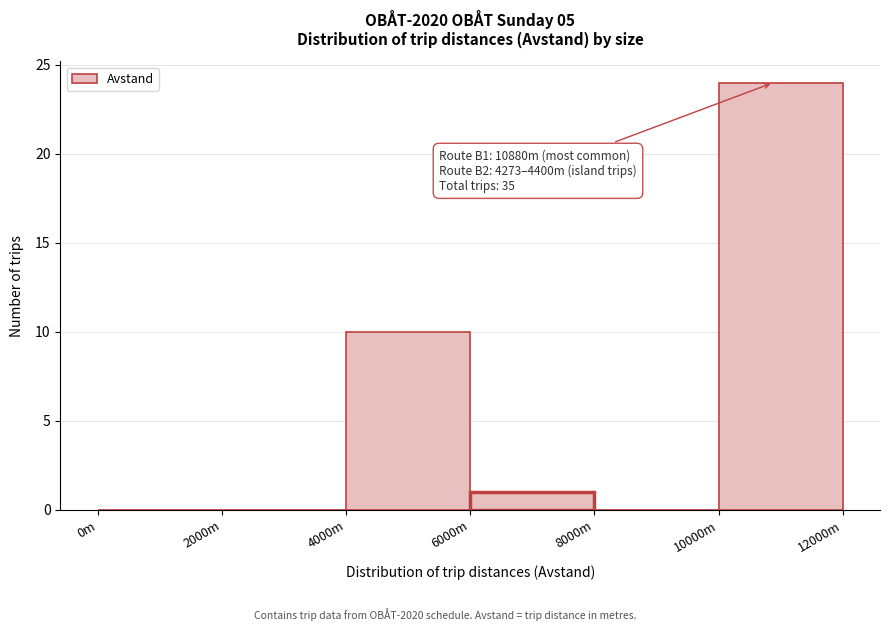

Reading left to right, extract all data points from this chart.

0m=0	2000m=0	4000m=10	6000m=1	8000m=0	10000m=24